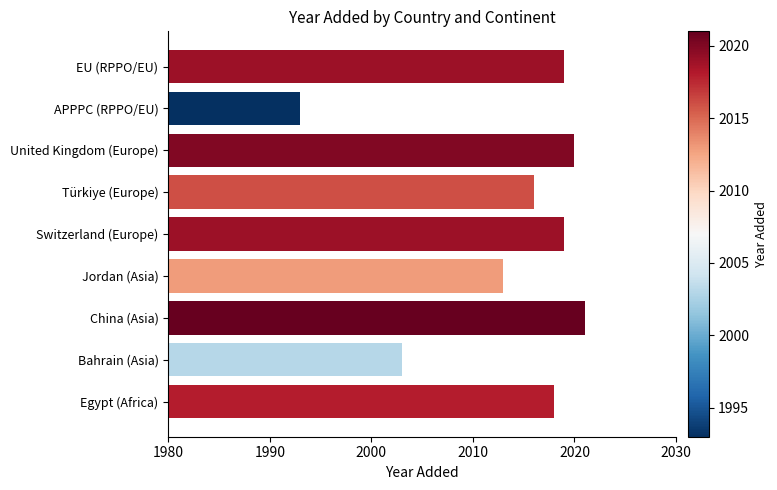

What is the difference between the maximum and minimum values?

28